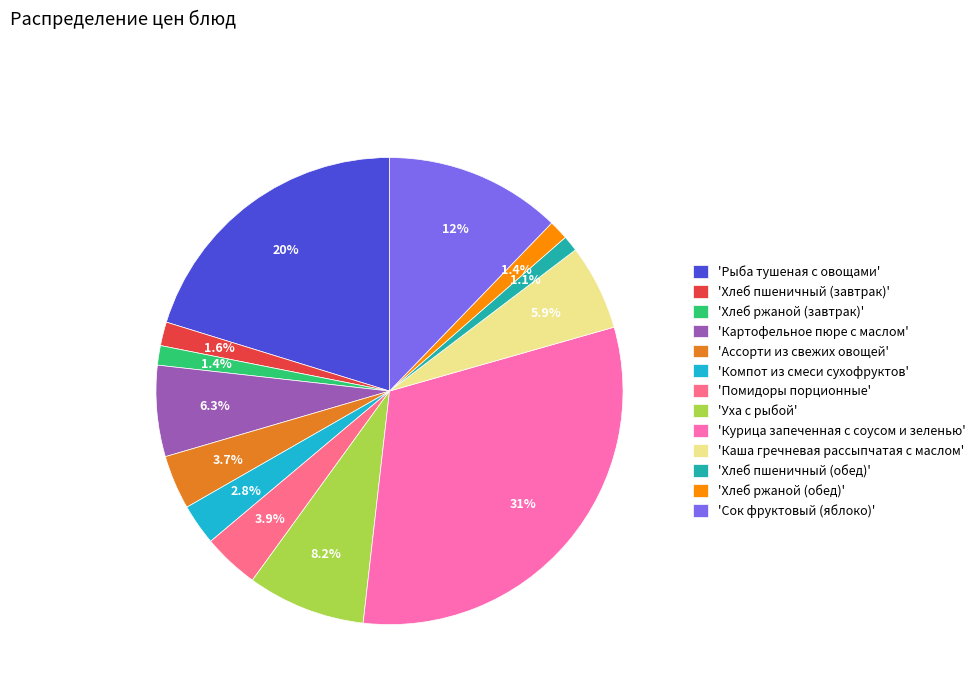

Which slice is the largest?

'Курица запеченная с соусом и зеленью'